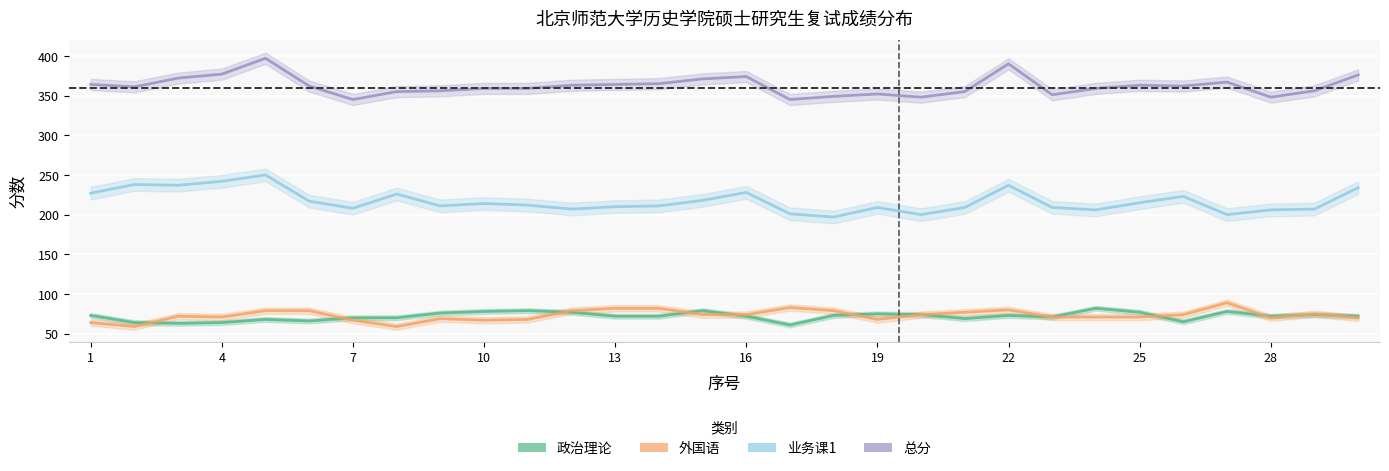

What are all the series names shown in the legend?

政治理论, 外国语, 业务课1, 总分